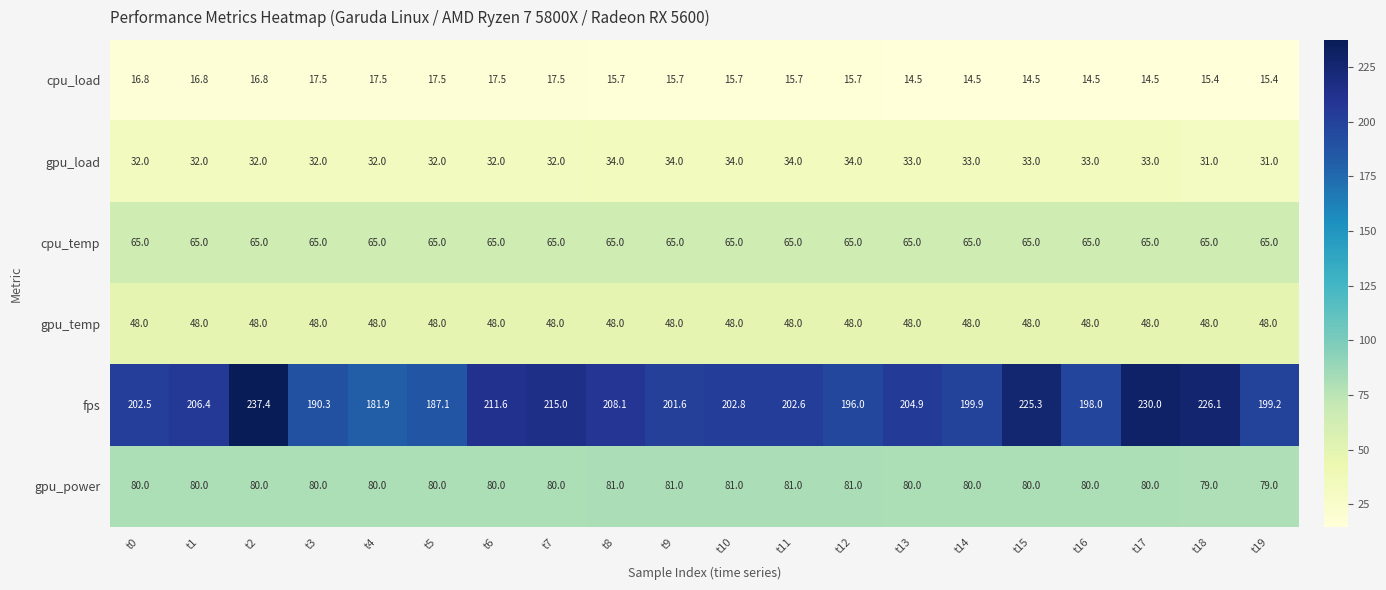

Is it true that gpu_temp equals 68.0 at t17?

False